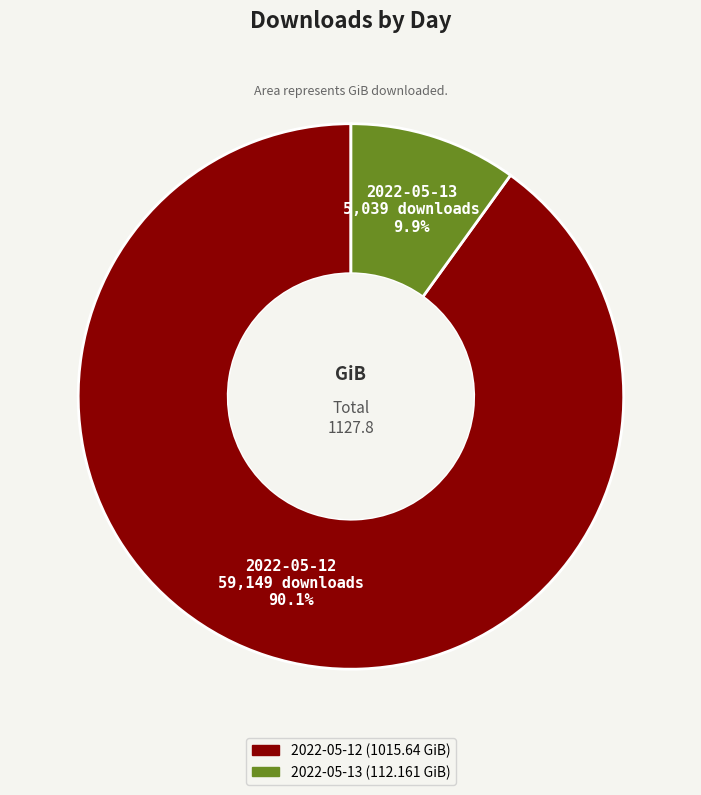

What is the smallest slice in the pie chart?

2022-05-13